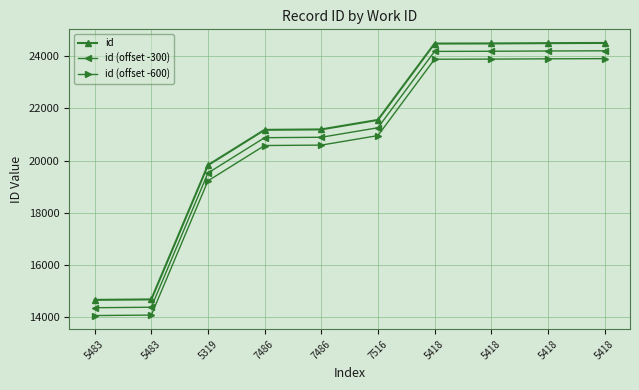

Is this an area chart (filled region under the line)?

No